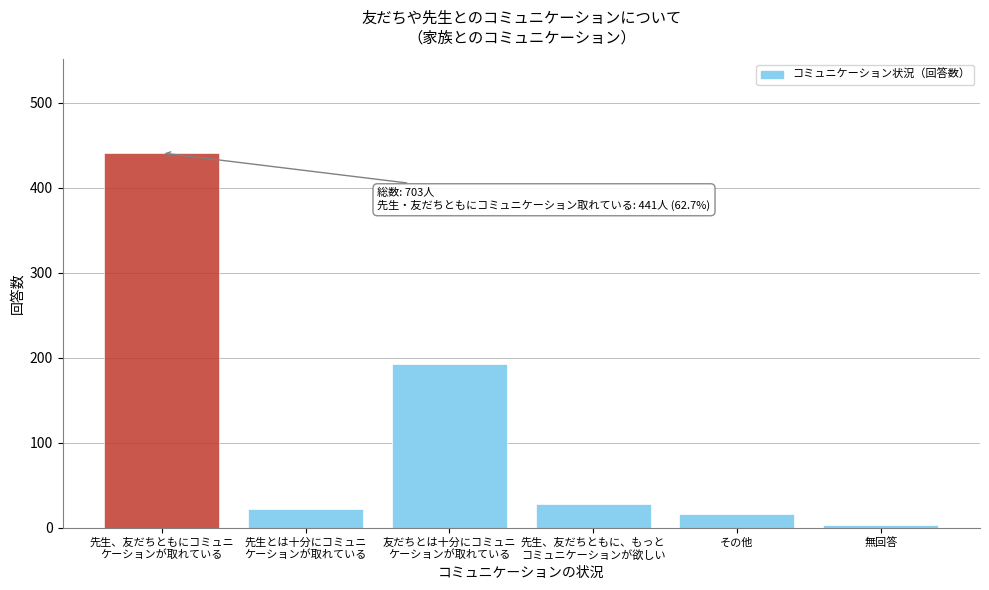

Reading right to left, what are all the values shown in this chart?

3	16	28	193	22	441